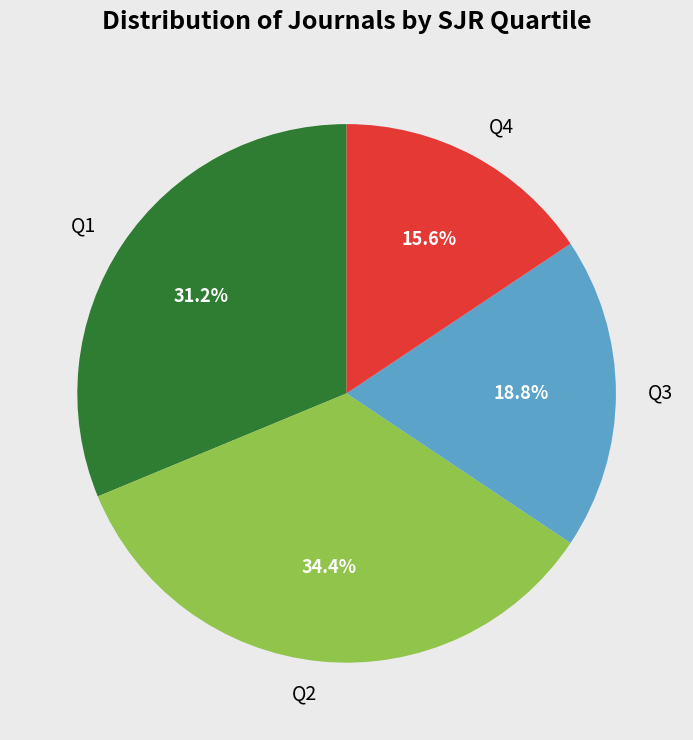

What portion of the pie excludes Q4?

84.4%